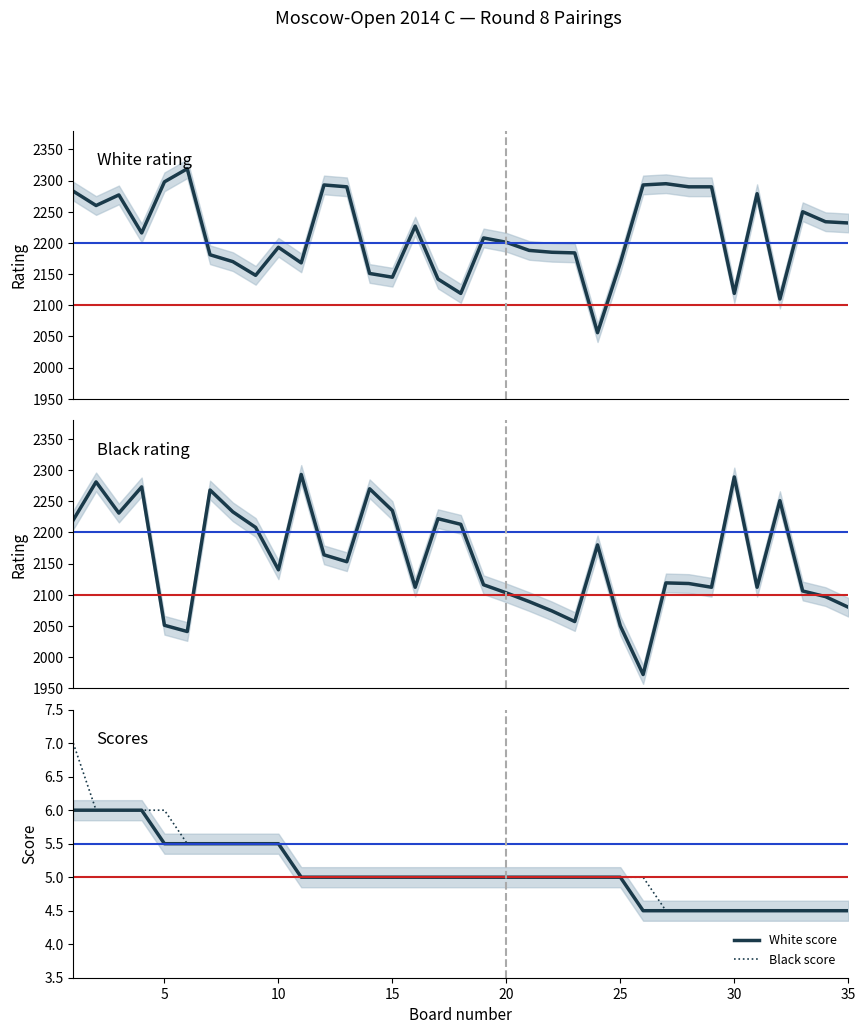

True or false: White score and White rating intersect in this chart.

False